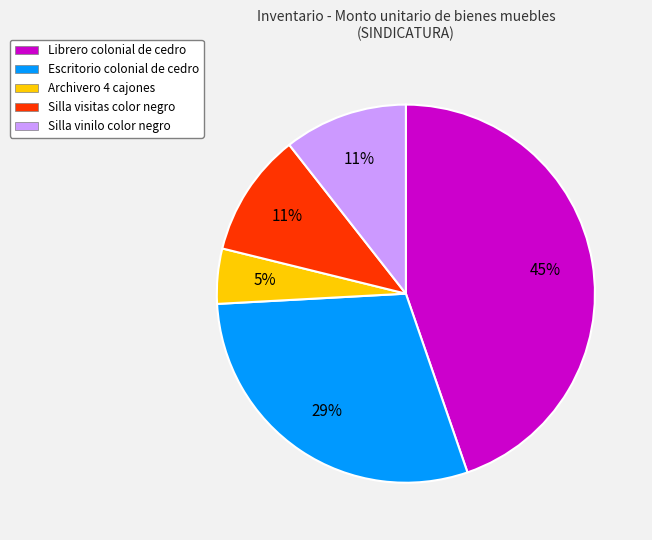

To the nearest percent, what is the difference between the largest and smallest slice percentages?

40%